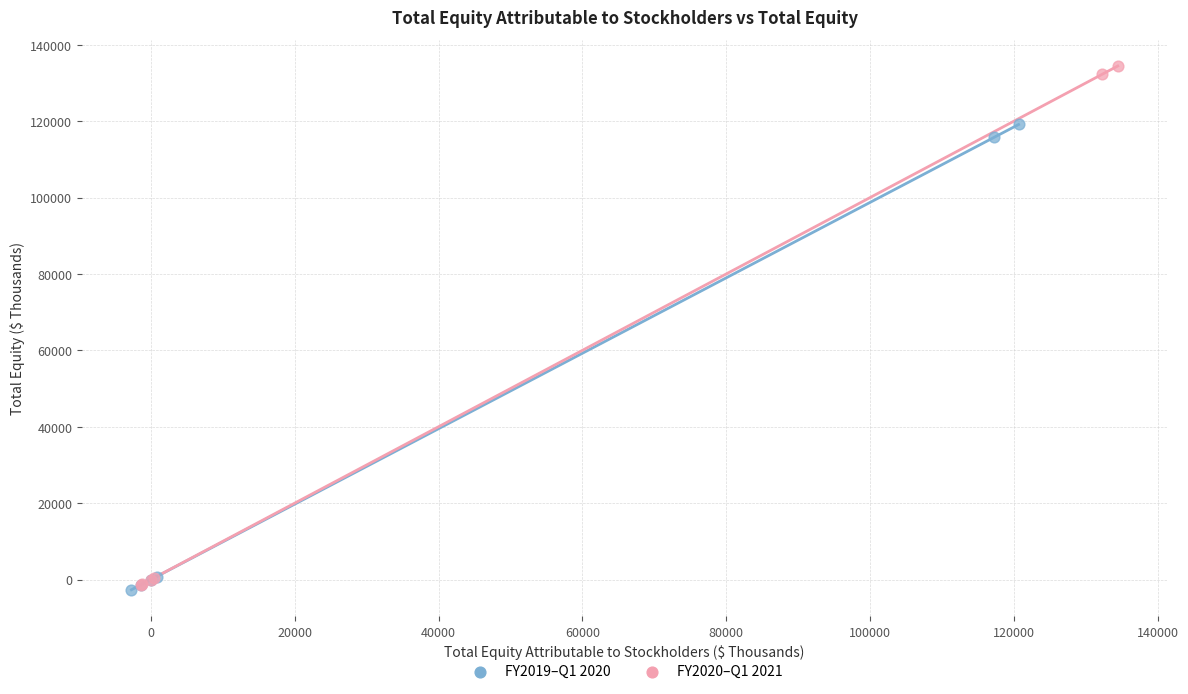

What are all the series names shown in the legend?

FY2019–Q1 2020, FY2020–Q1 2021